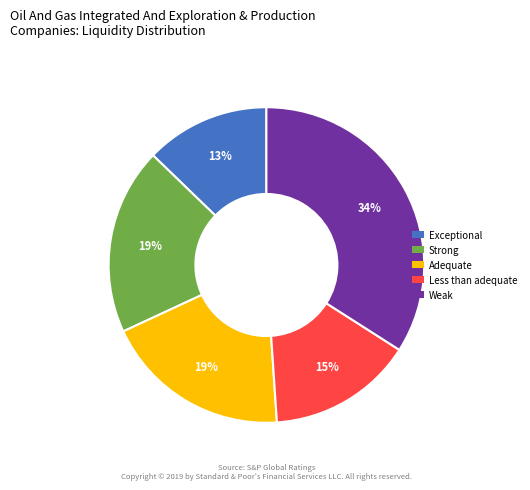

How many slices are in this pie chart?

5